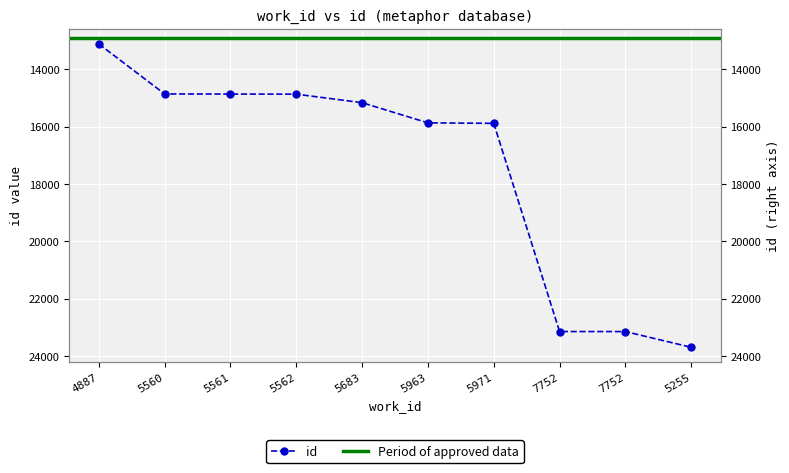

How many categories are shown in the chart?

10